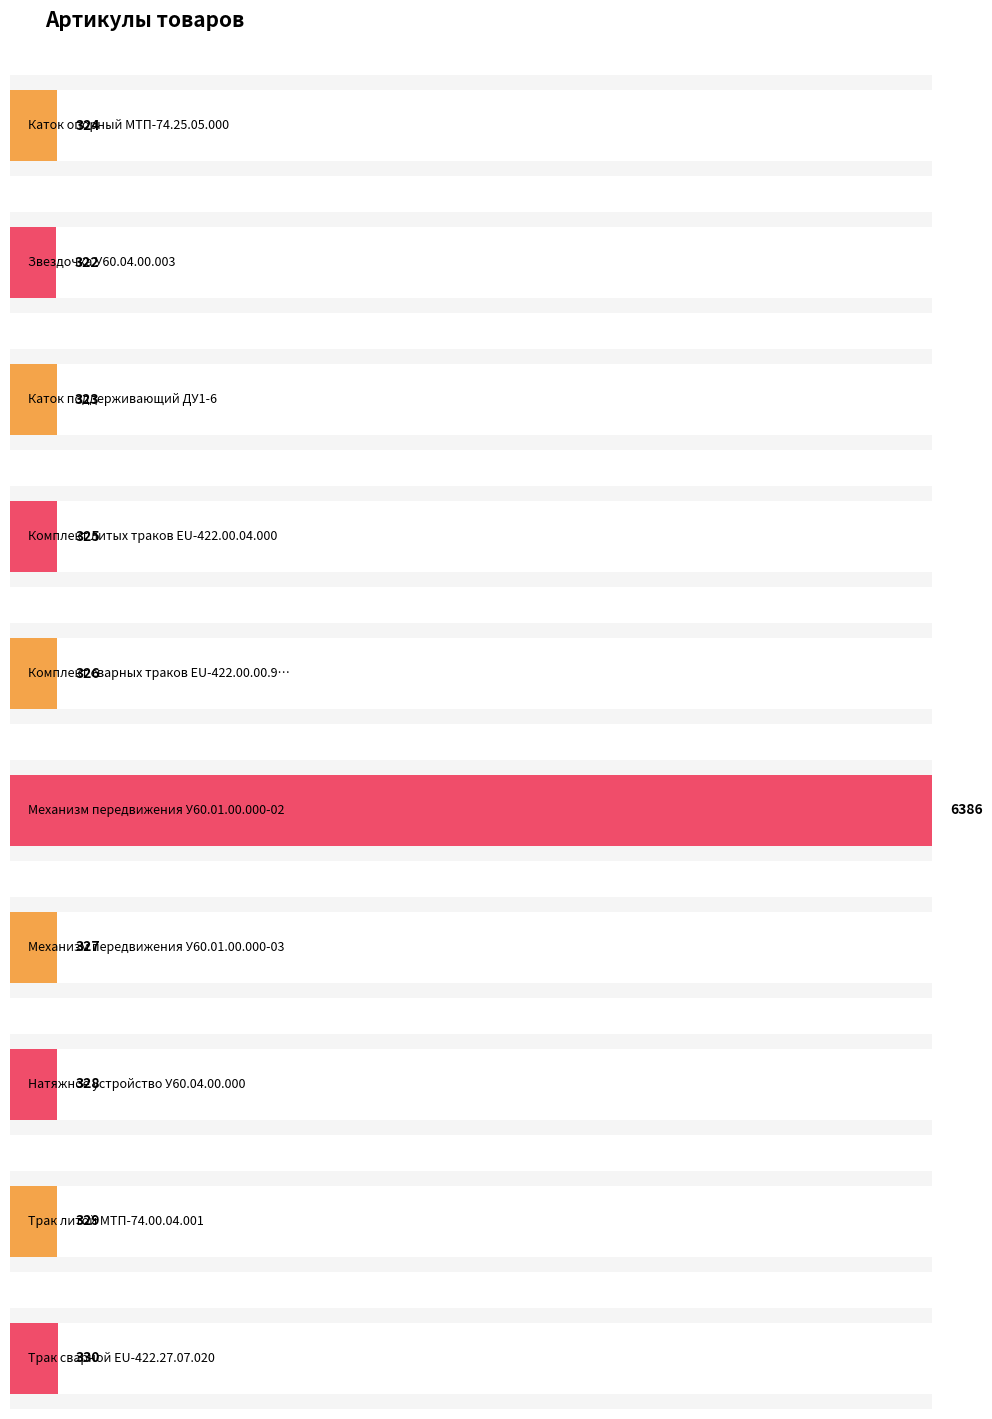

At which category does the chart reach its minimum across all series?

Звездочка У60.04.00.003